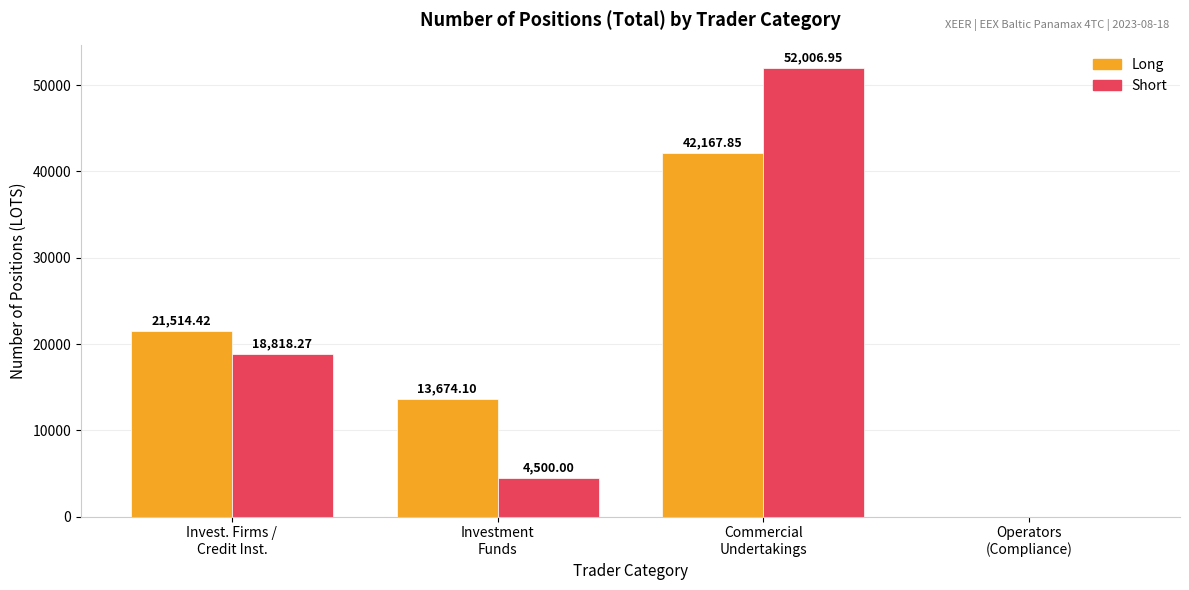

At which category is the sum across all series the highest?

Commercial
Undertakings